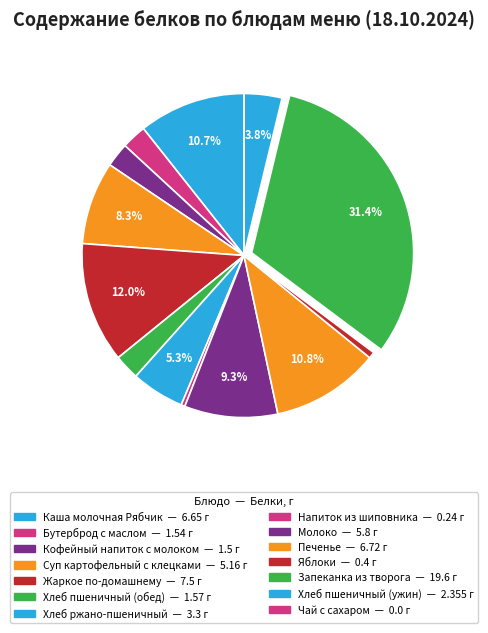

Approximately how many times larger is the value at Каша молочная Рябчик compared to Хлеб пшеничный (ужин)?

2.8